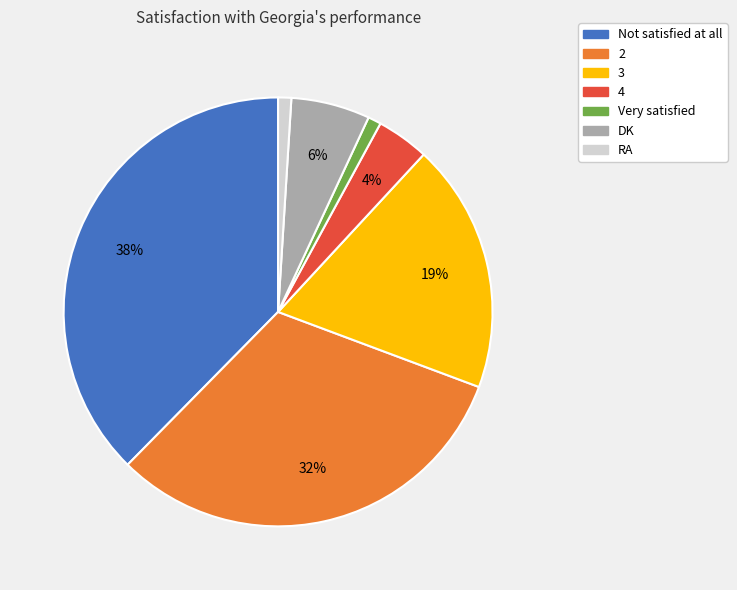

What percentage is the Very satisfied slice, to the nearest percent?

1%